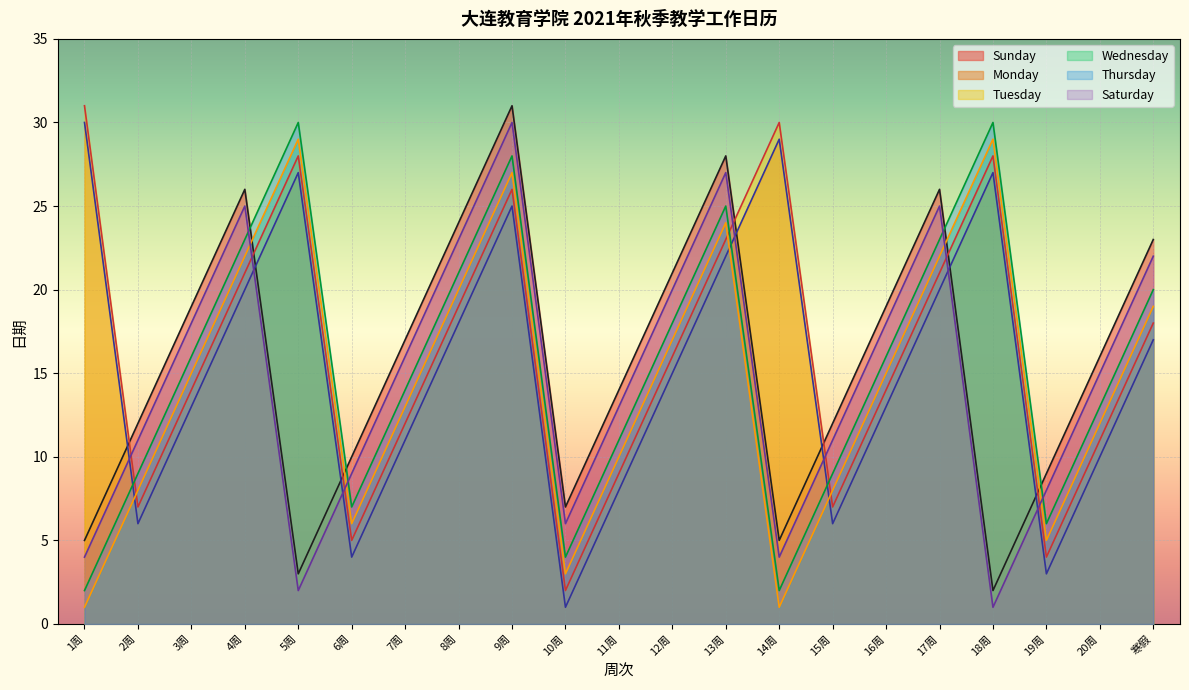

How many categories are shown in the chart?

21